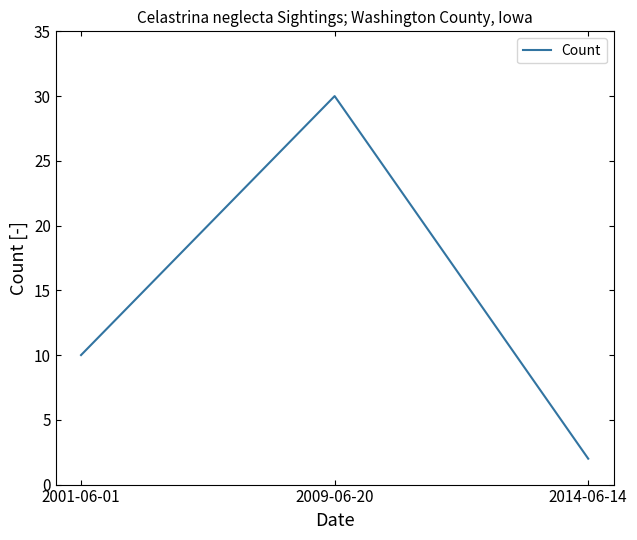

The chart shows a value of 2 at 2014-06-14. True or false?

True